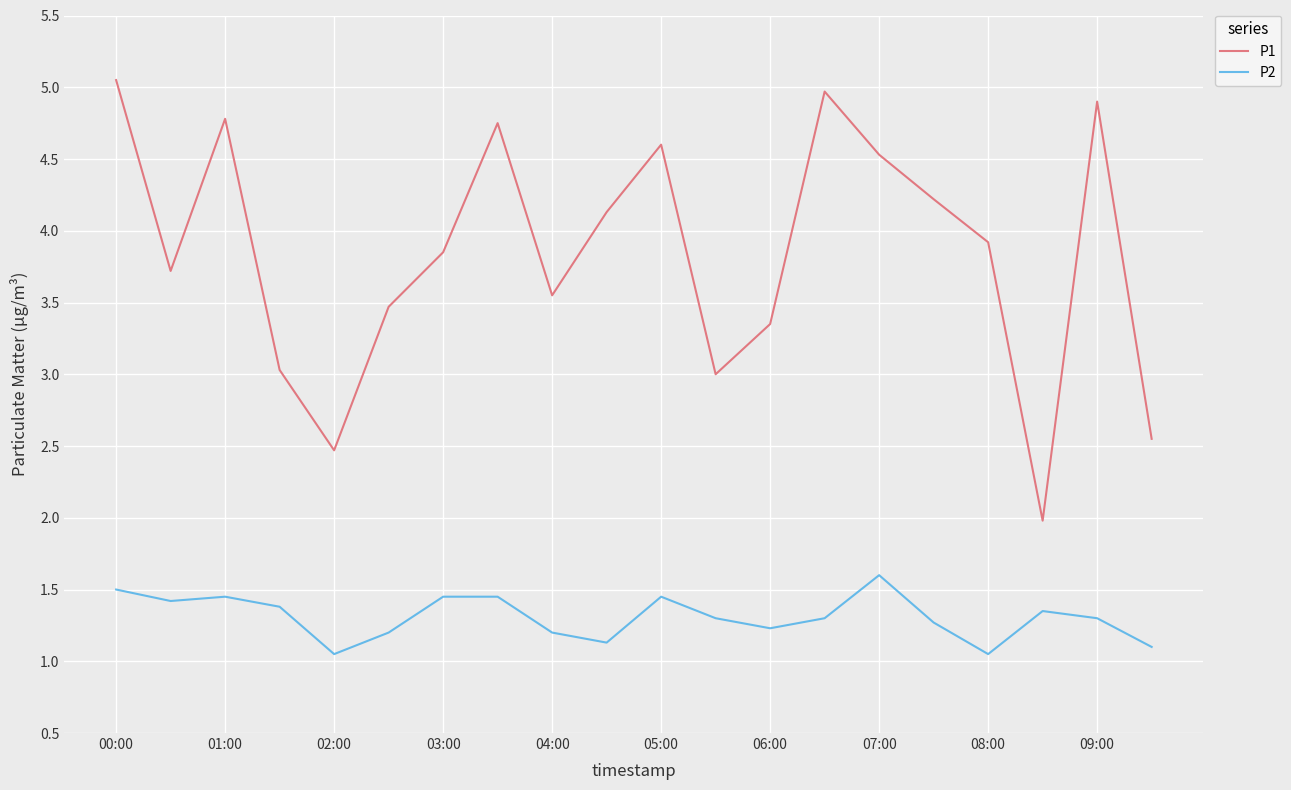

What is the average value of the P1 series?

3.8